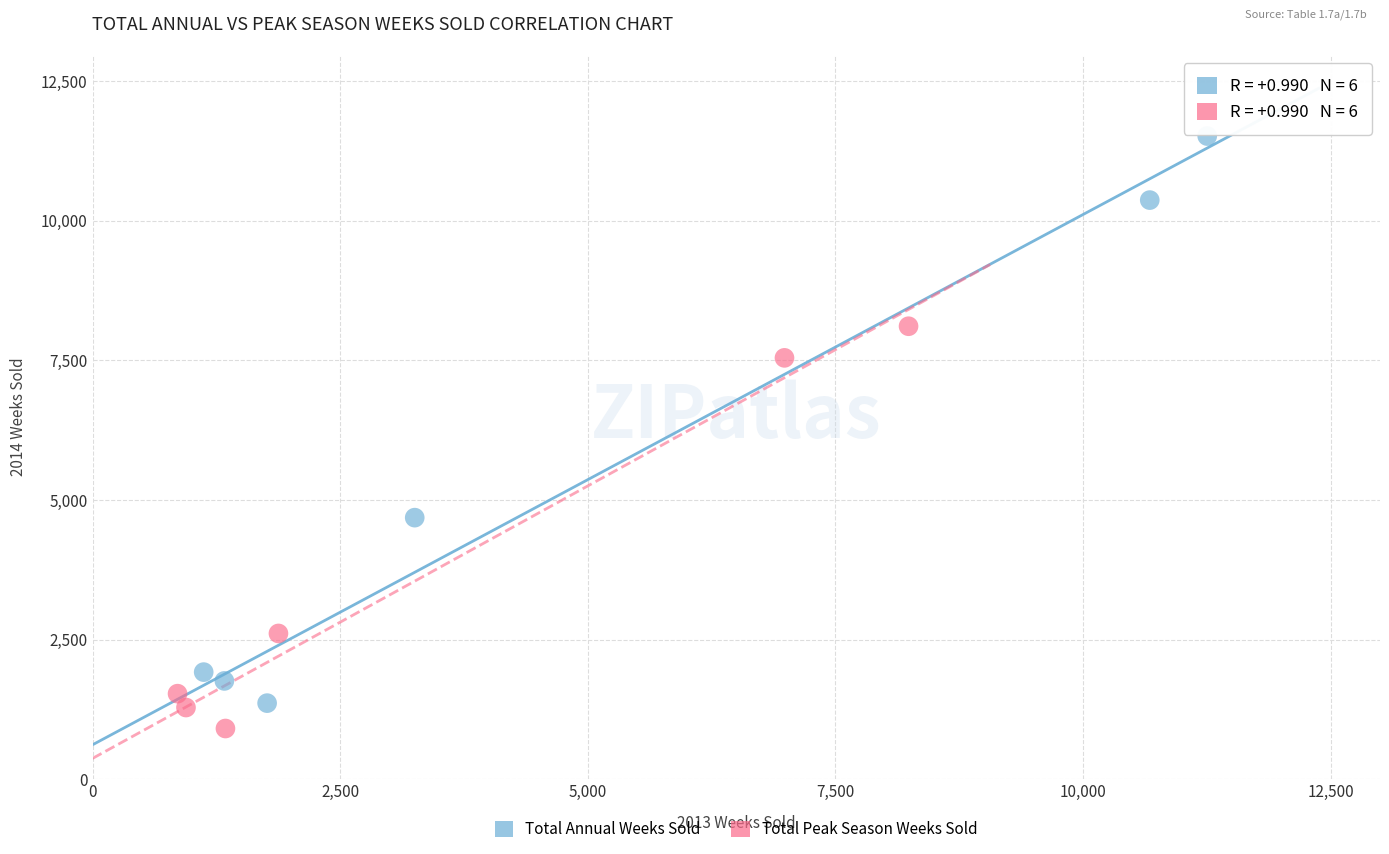

Which series contains the highest Y value?

Total Annual Weeks Sold